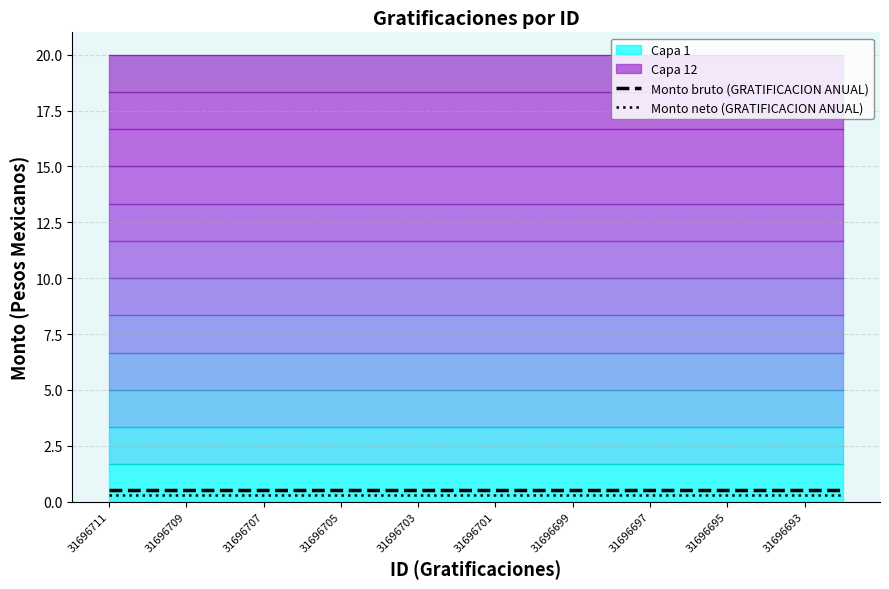

True or false: Monto bruto (GRATIFICACION ANUAL) has a value of 0.5 at 31696707.

True